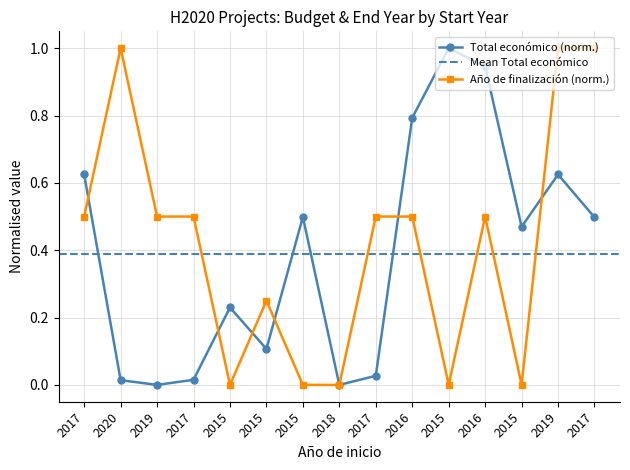

How many values in Año de finalización are above zero?

10